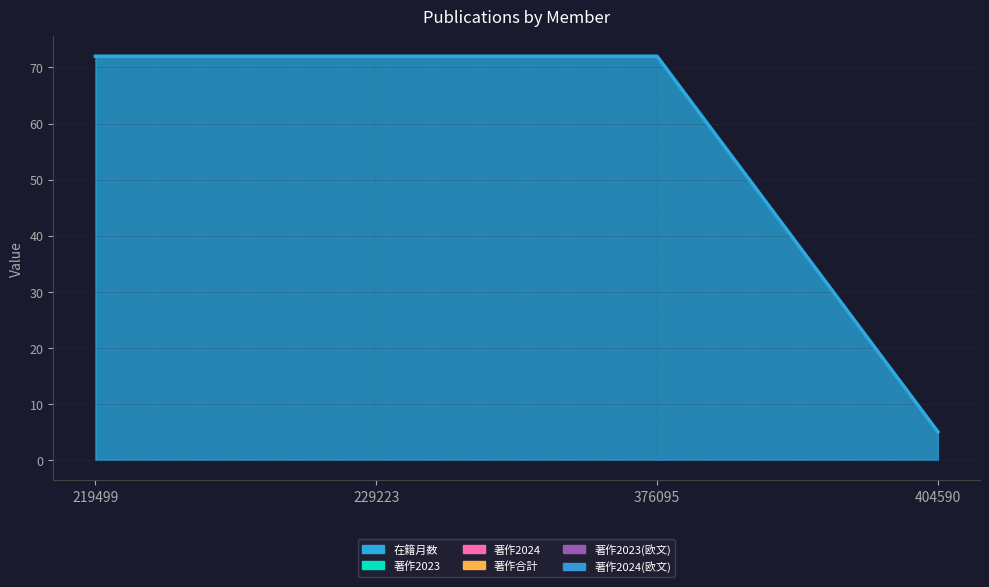

How many lines are shown in the chart?

6